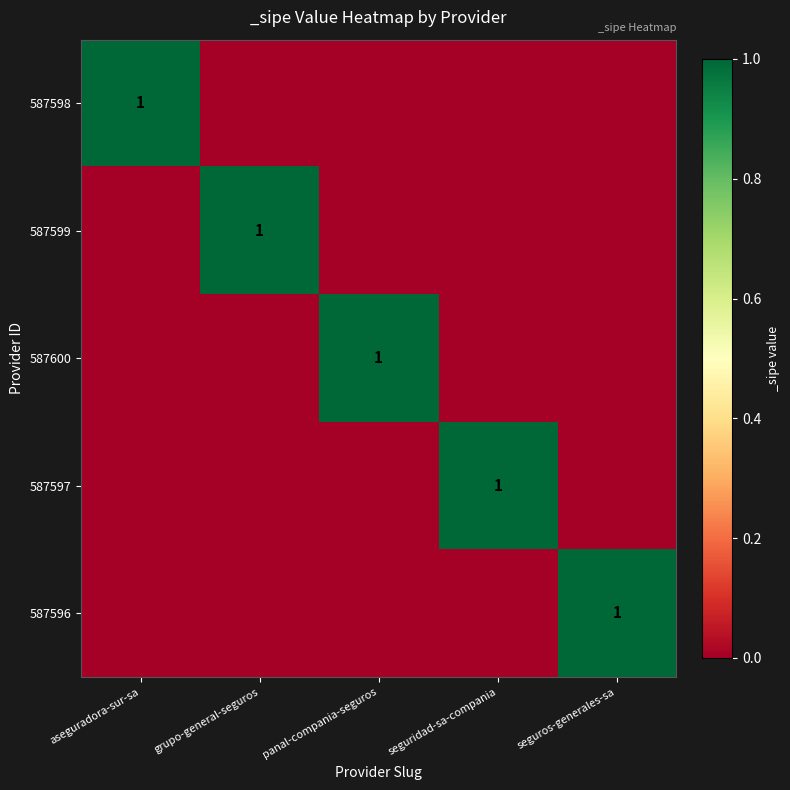

What is the difference between the maximum and minimum values in the 587598 series?

1